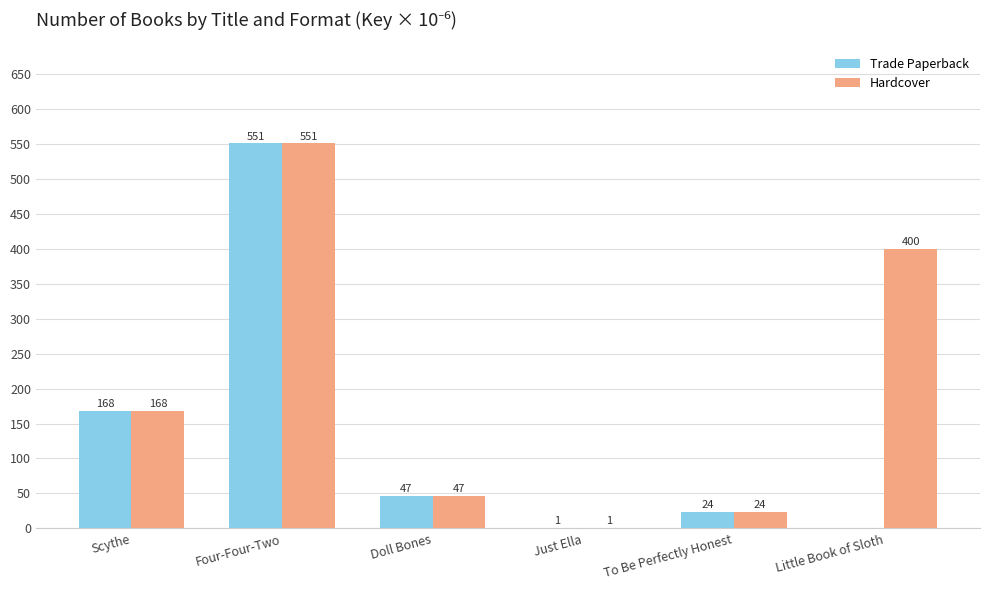

At which category does the chart reach its peak across all series?

Four-Four-Two